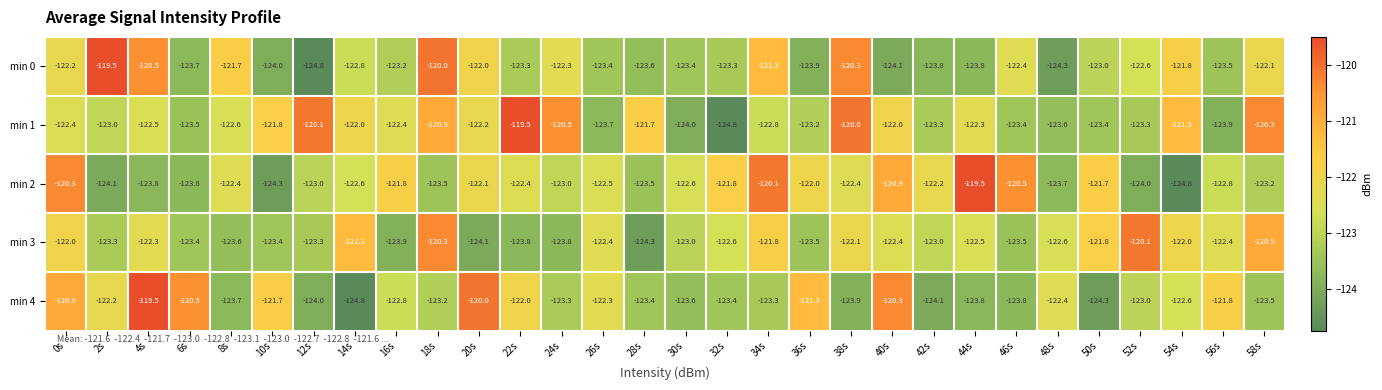

What is the average value of the min 1 series?

-122.3